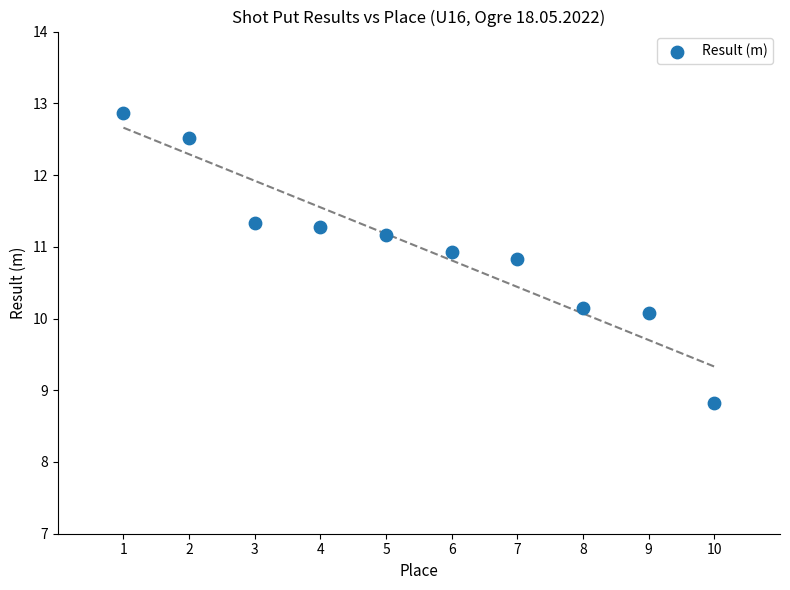

What is the average Y value?

11.0